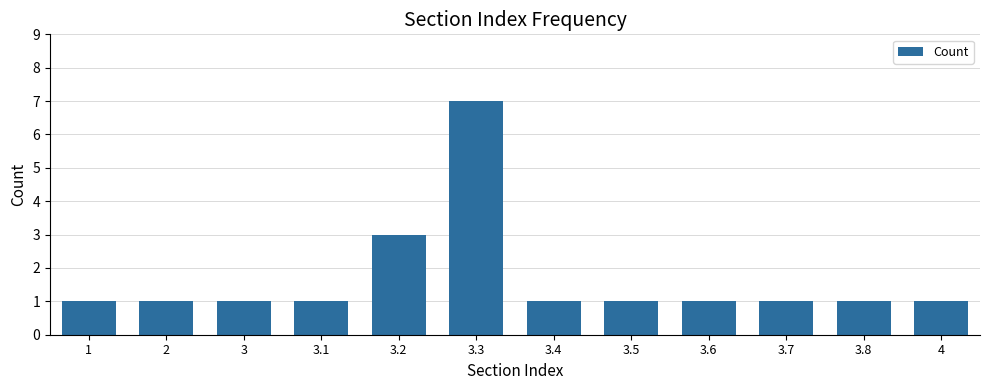

Approximately how many times larger is the value at 3.2 compared to 3?

3.0